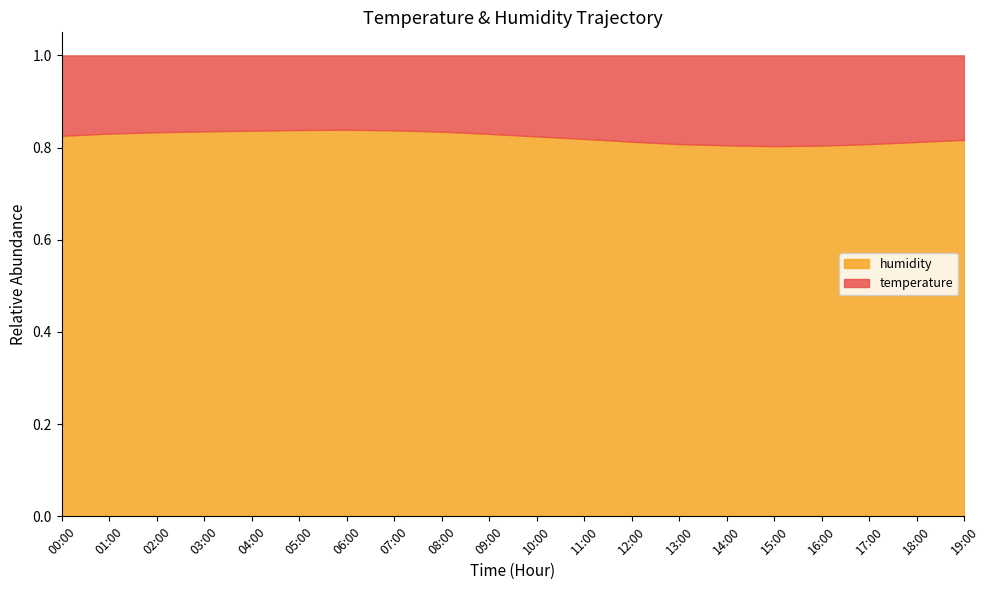

List the labels in order of temperature value, smallest first.

06:00, 05:00, 07:00, 04:00, 03:00, 08:00, 02:00, 01:00, 09:00, 00:00, 10:00, 11:00, 19:00, 12:00, 18:00, 13:00, 17:00, 14:00, 16:00, 15:00